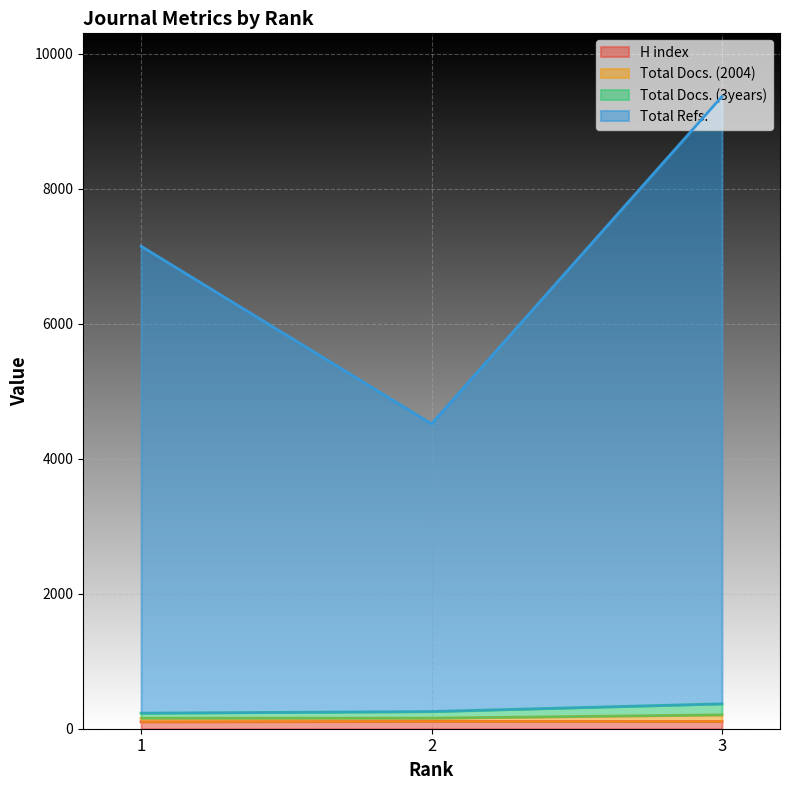

Is the value of Total Docs. (2004) at 3 greater than the value of Total Refs. at 3?

No